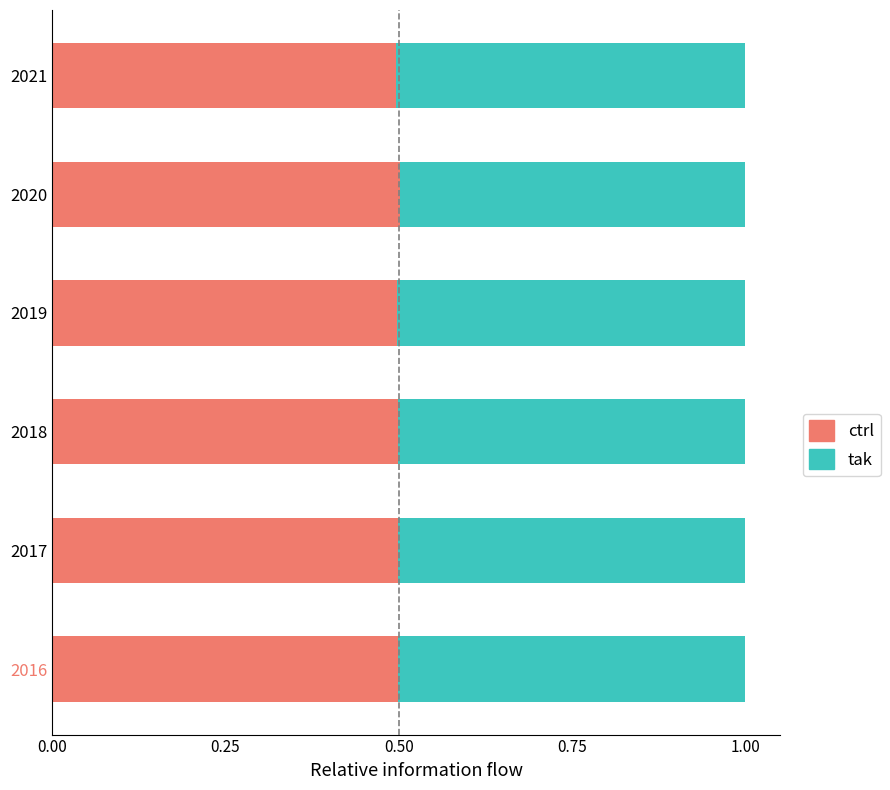

What is the maximum value for ctrl?

0.5